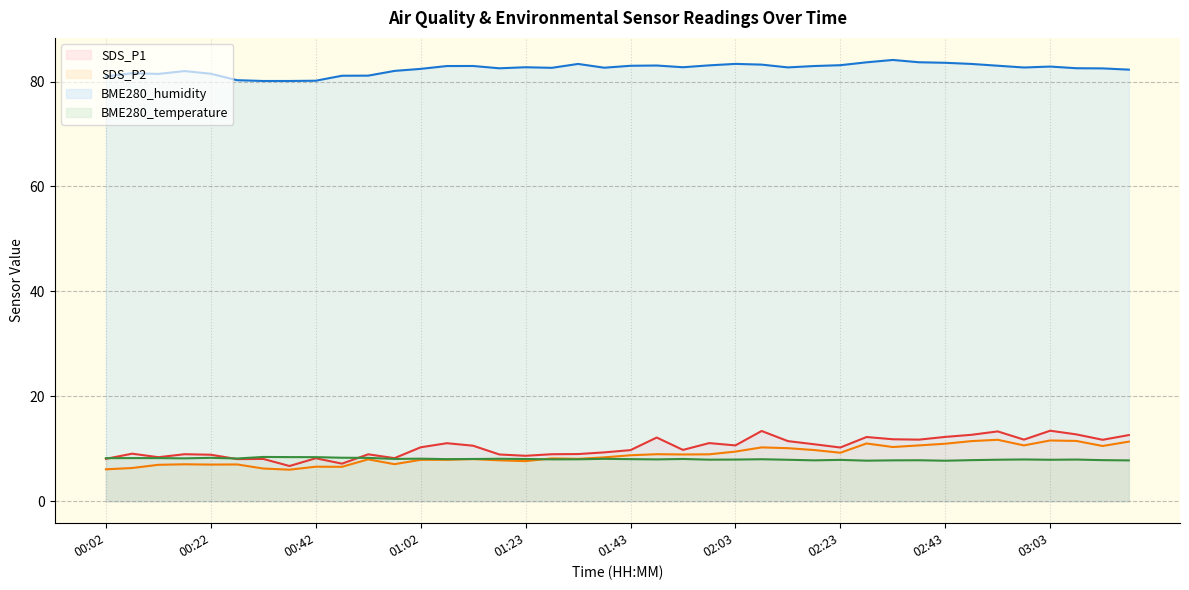

What is the label of the 28th point from the left?

02:18